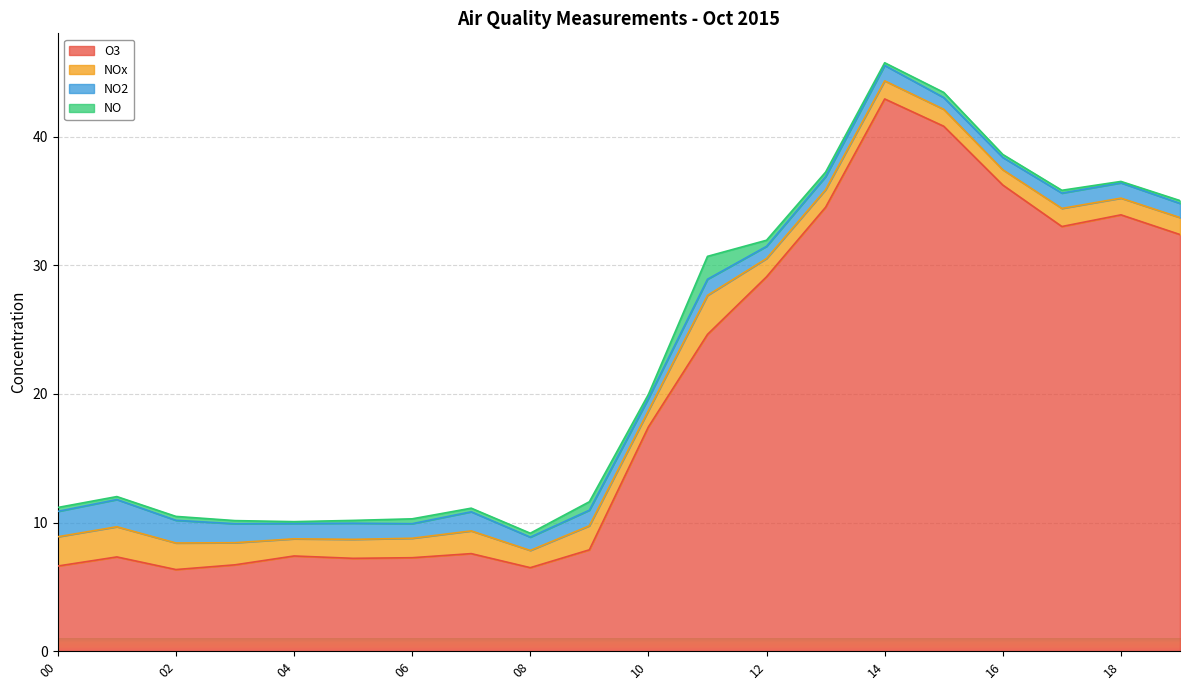

Reading left to right, what are all the values shown in this chart?

O3: 6.6	7.3	6.3	6.7	7.4	7.2	7.3	7.6	6.5	7.9	17.4	24.6	29.1	34.5	42.9	40.8	36.2	33.0	33.9	32.4
NOx: 2.3	2.3	2.1	1.7	1.3	1.5	1.5	1.8	1.3	1.9	1.3	3.0	1.4	1.4	1.4	1.3	1.2	1.4	1.3	1.3
NO2: 2.0	2.1	1.8	1.5	1.2	1.3	1.1	1.5	1.0	1.2	0.9	1.3	0.9	1.0	1.2	0.9	1.0	1.2	1.2	1.1
NO: 0.3	0.2	0.3	0.2	0.1	0.2	0.4	0.3	0.3	0.7	0.3	1.8	0.5	0.4	0.2	0.4	0.2	0.2	0.1	0.2